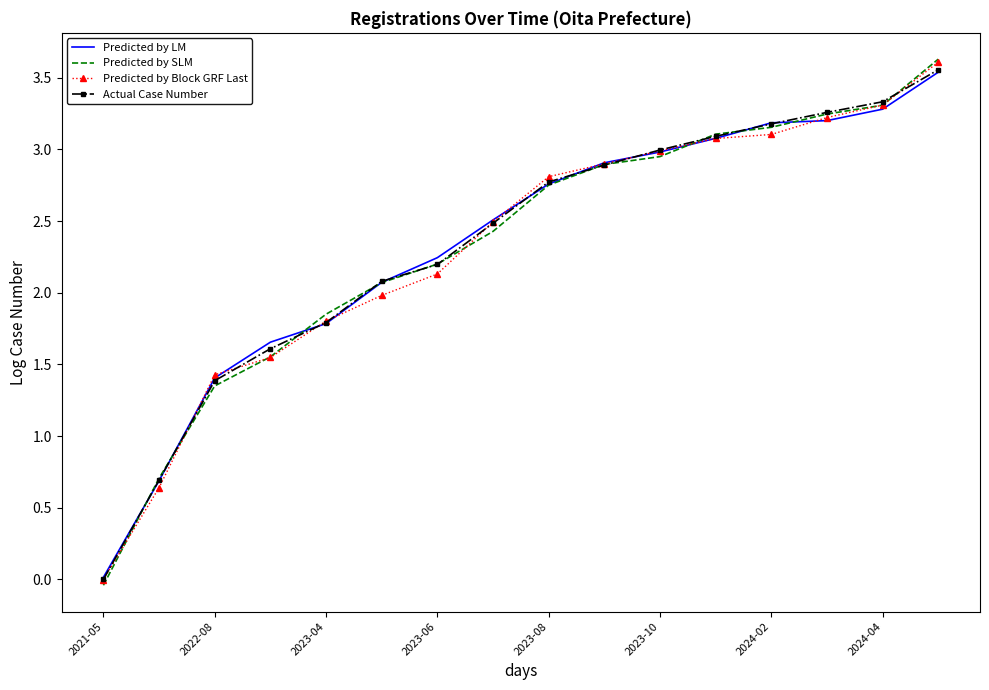

Which series has the largest total across all categories?

Actual Case Number